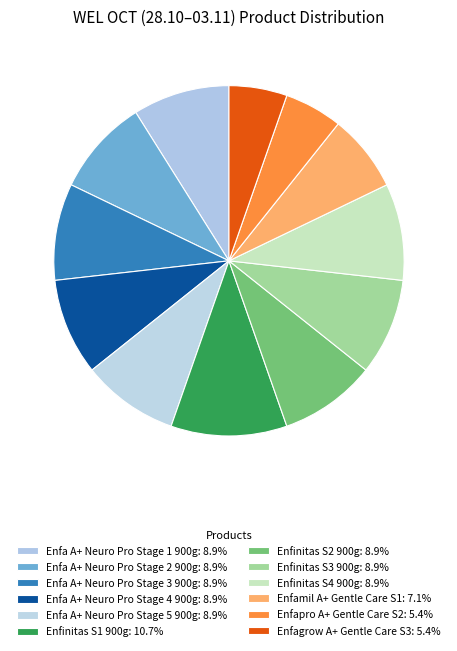

Which slice is the smallest?

Enfapro A+ Gentle Care S2